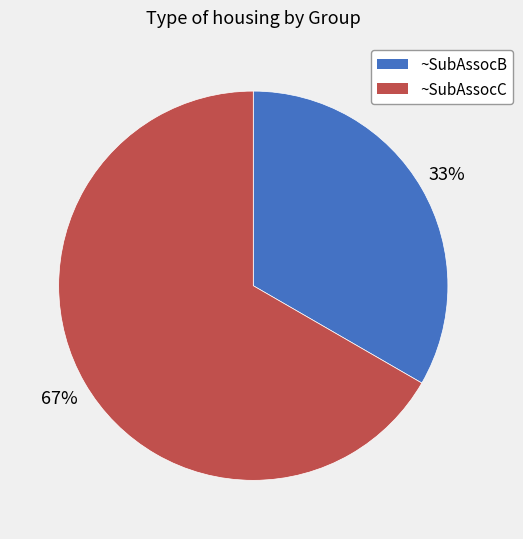

Is there any slice that represents more than half of the pie?

Yes